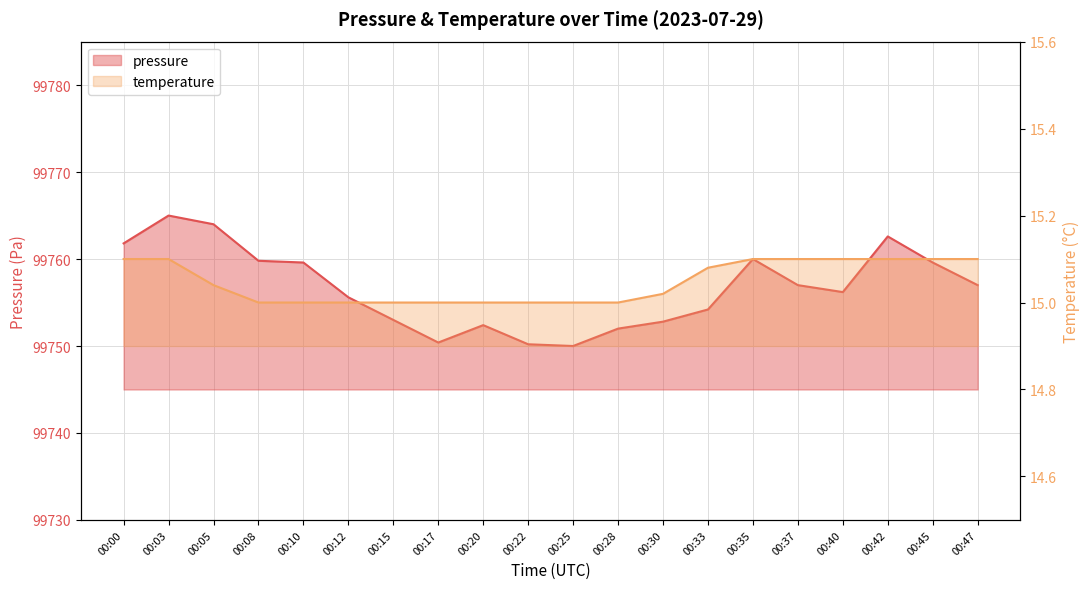

True or false: pressure and temperature intersect in this chart.

False